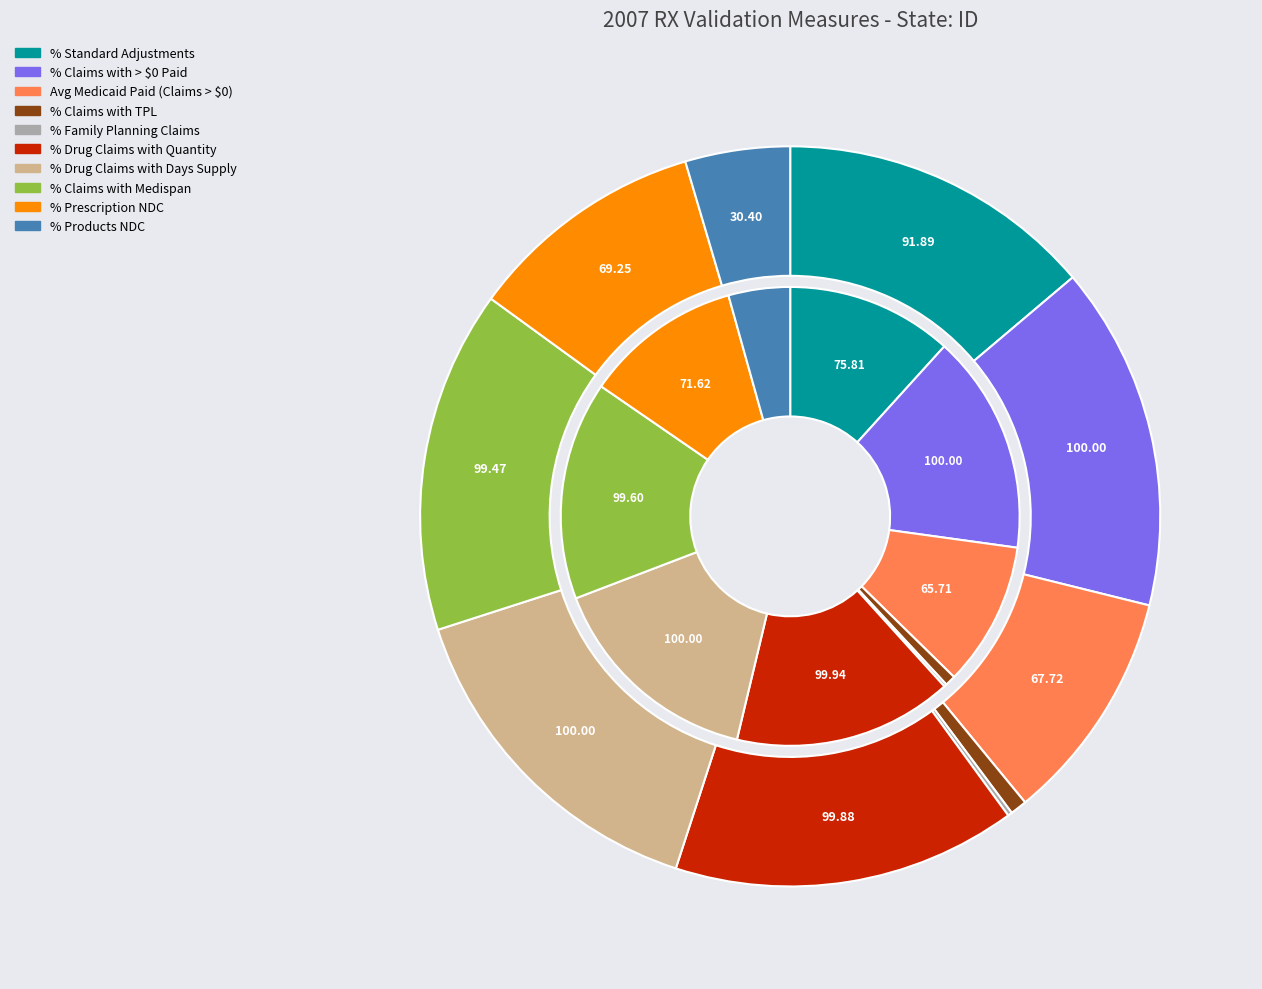

Rank the categories by value from highest to lowest.

% Claims with > $0 Paid, % Drug Claims with Days Supply, % Drug Claims with Quantity, % Claims with Medispan, % Standard Adjustments, % Prescription NDC, Avg Medicaid Paid (Claims > $0), % Products NDC, % Claims with TPL, % Family Planning Claims